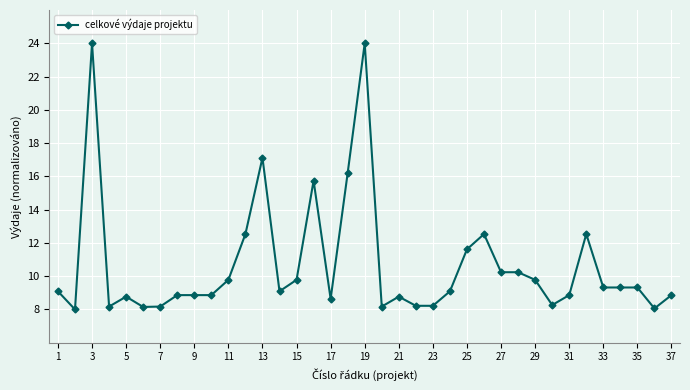

What is the smallest value displayed?

8.0